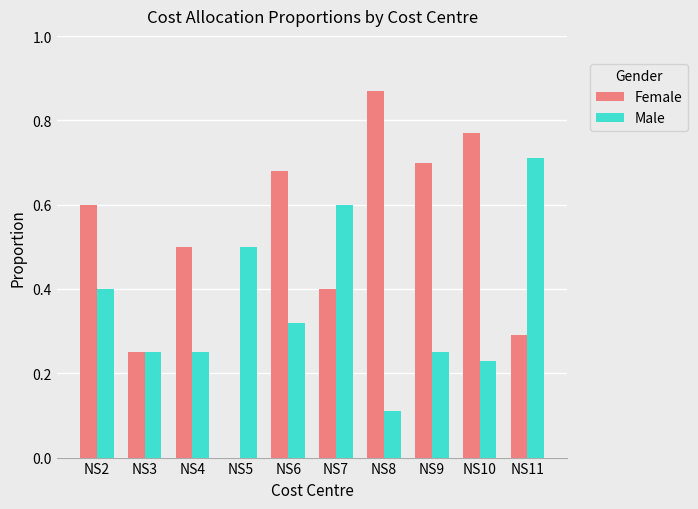

Which series has the largest total across all categories?

Female